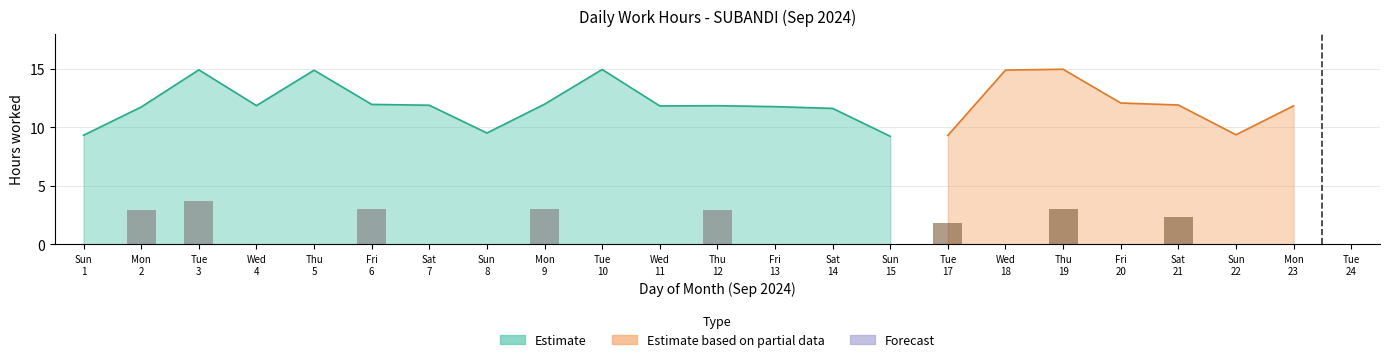

What is the difference between the highest and lowest values at 17?

9.3